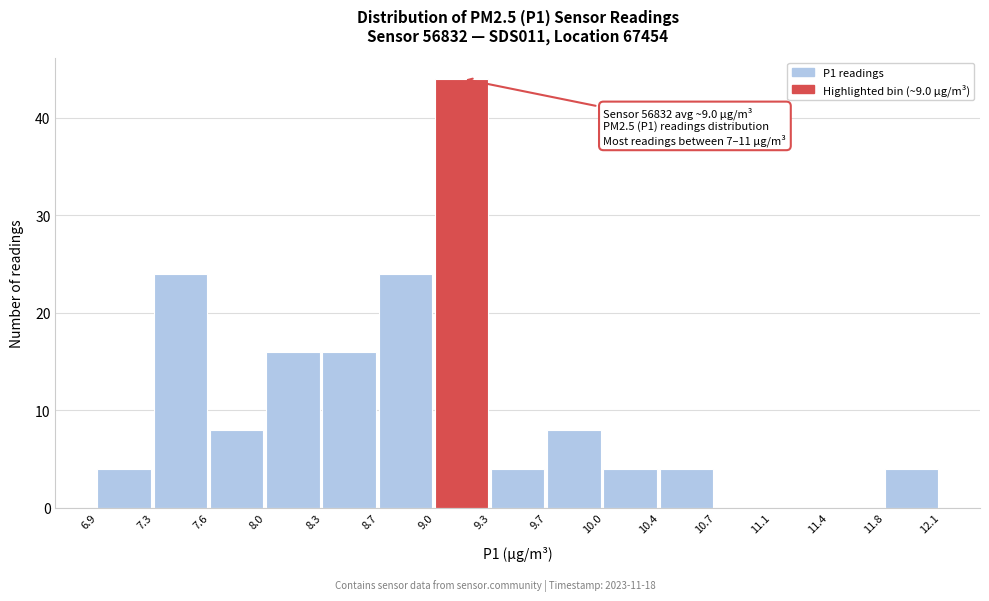

Over which range of the x-axis is the bar tallest?

9.0 to 9.3